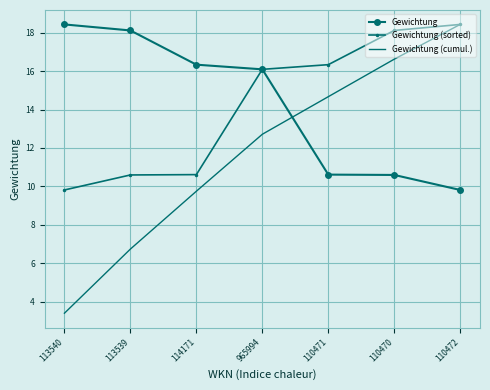

At which category is the sum across all series the highest?

110472